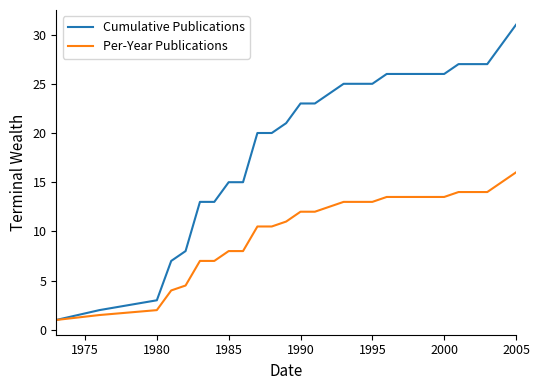

Is this an area chart (filled region under the line)?

No